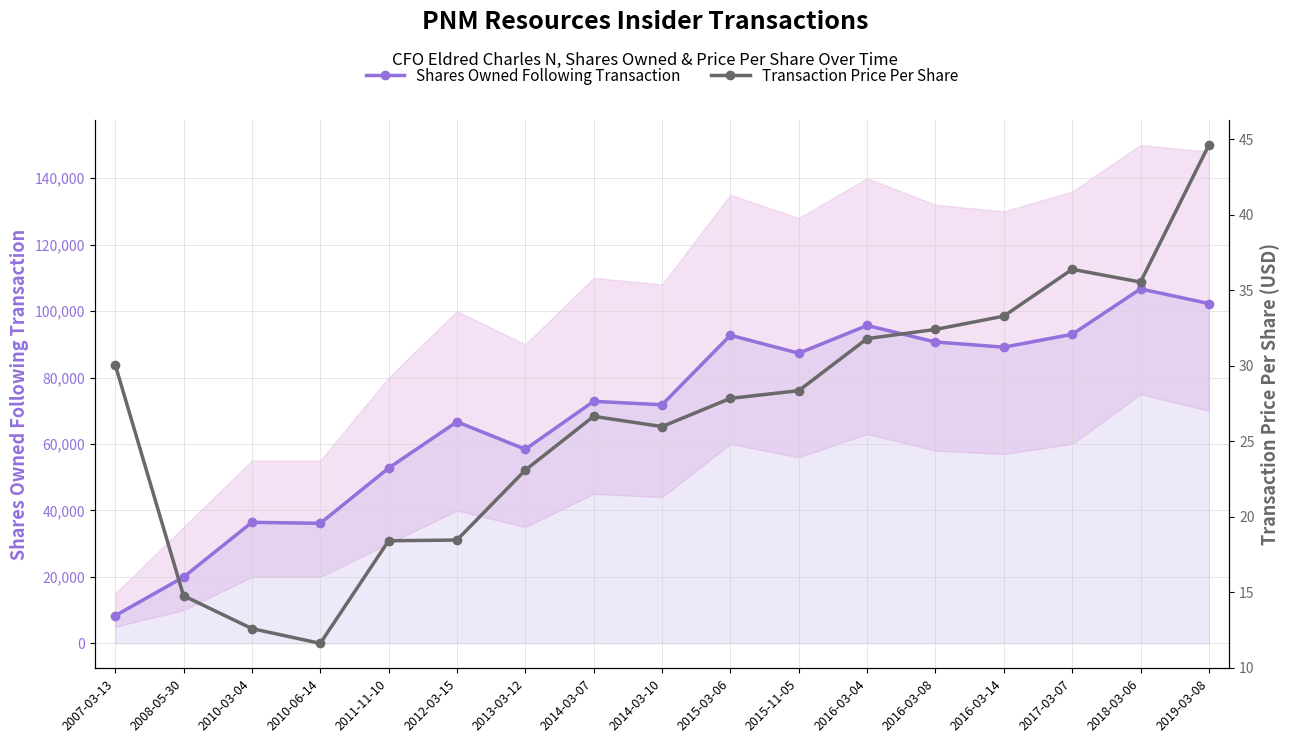

Rank the series by their average value, from lowest to highest.

Transaction Price Per Share, Shares Owned Following Transaction